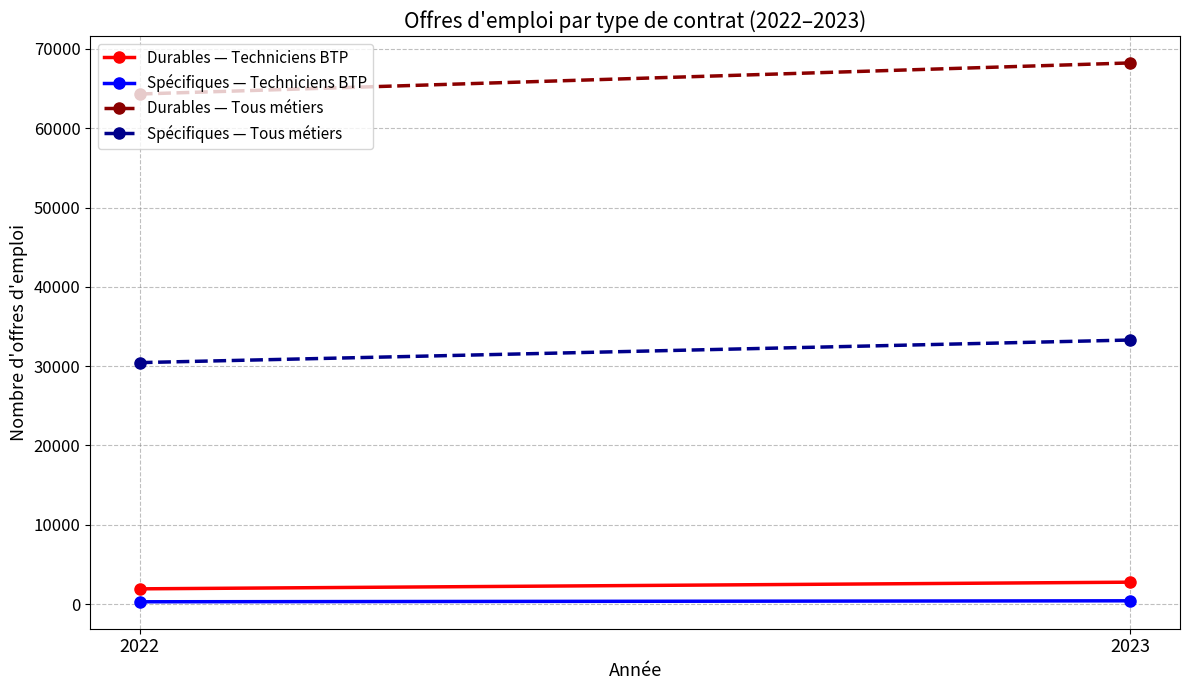

Count the number of categories in the chart.

2